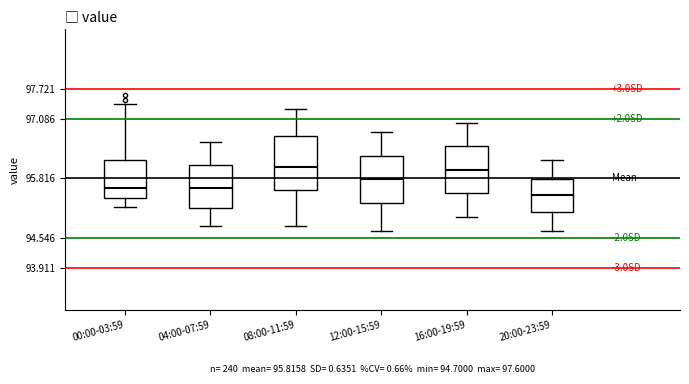

Comparing the boxes themselves (not the whiskers), which one is the tallest?

08:00-11:59